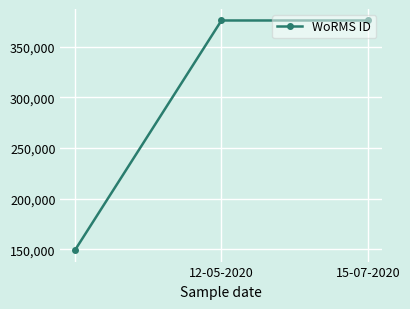

What is the value of the 1st point from the left?

149074